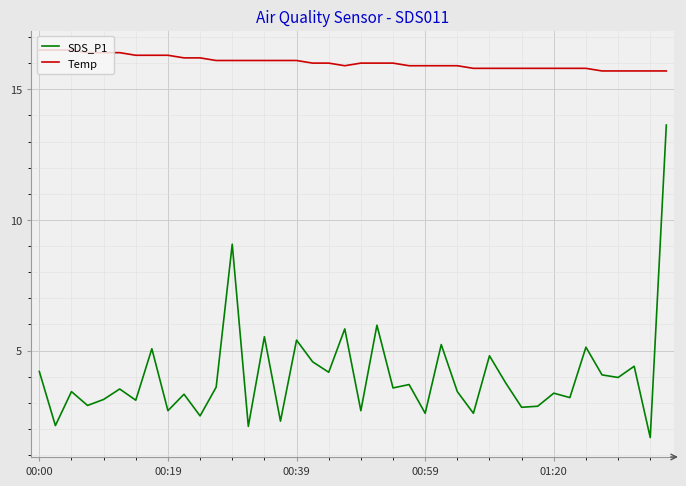

What is the greatest value displayed?

16.5